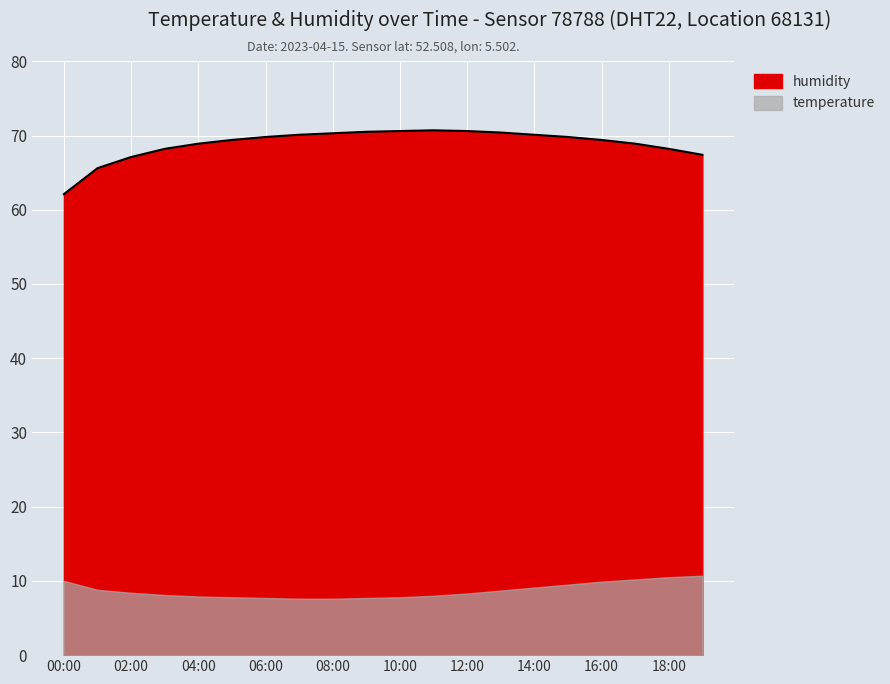

True or false: the data shows 69.4 at 05:00.

True